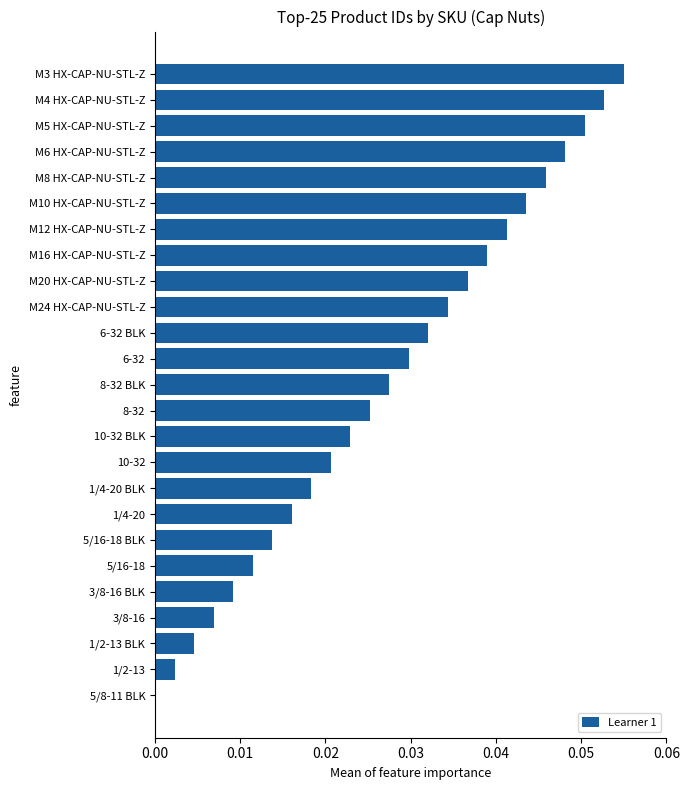

True or false: the data shows 0.1 at M16 HX-CAP-NU-STL-Z.

False